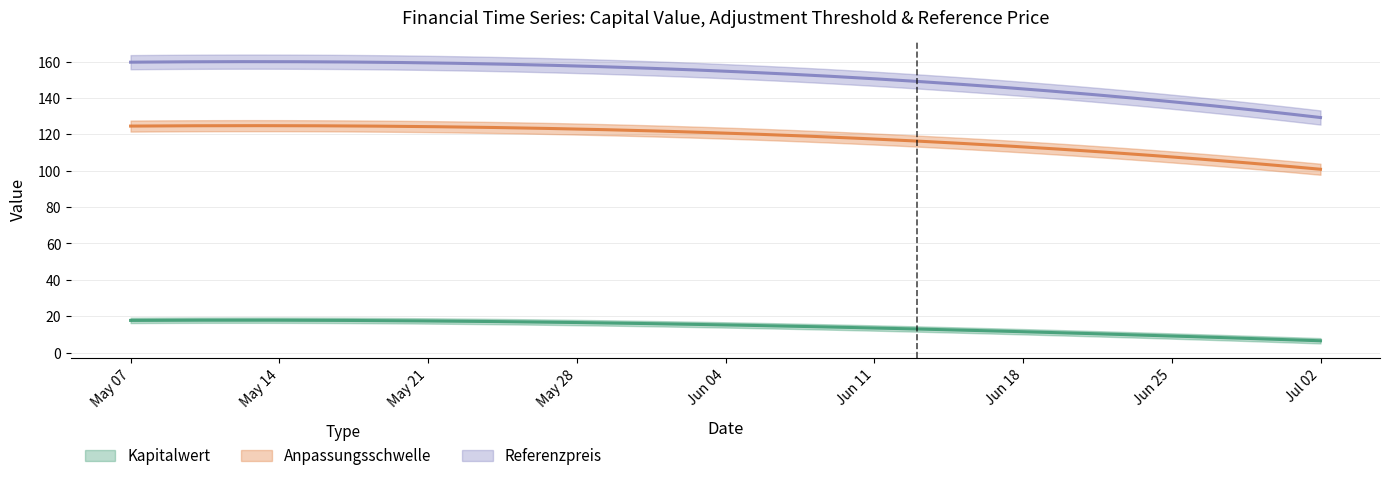

What is the approximate value of Kapitalwert at 2024-06-13?

11.8